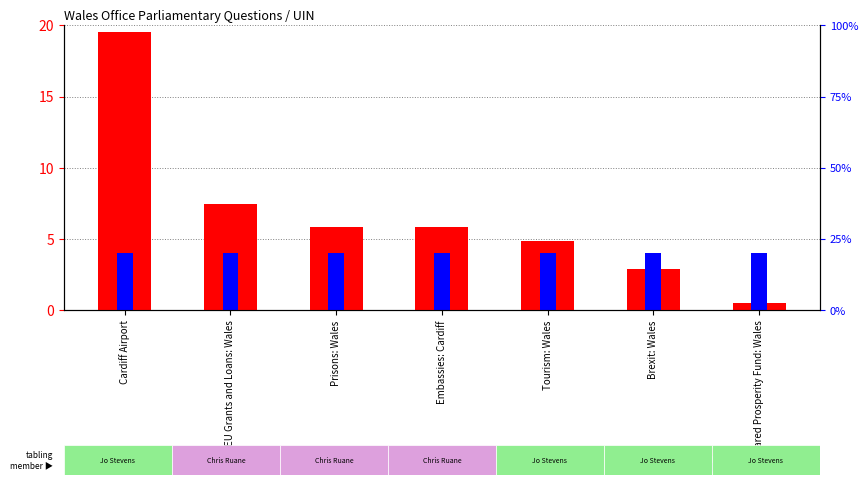

Is it true that count equals 2.7 at Prisons: Wales?

False